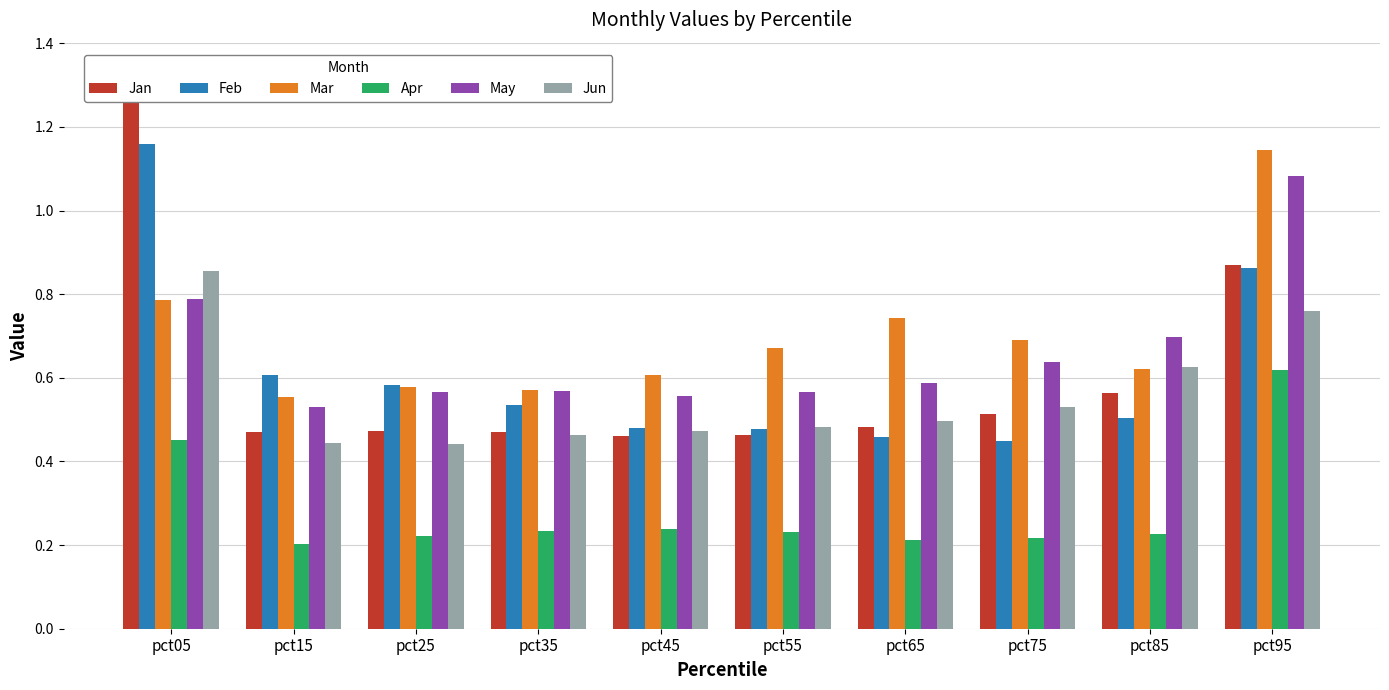

What is the spread (max minus min) of values at pct85?

0.5